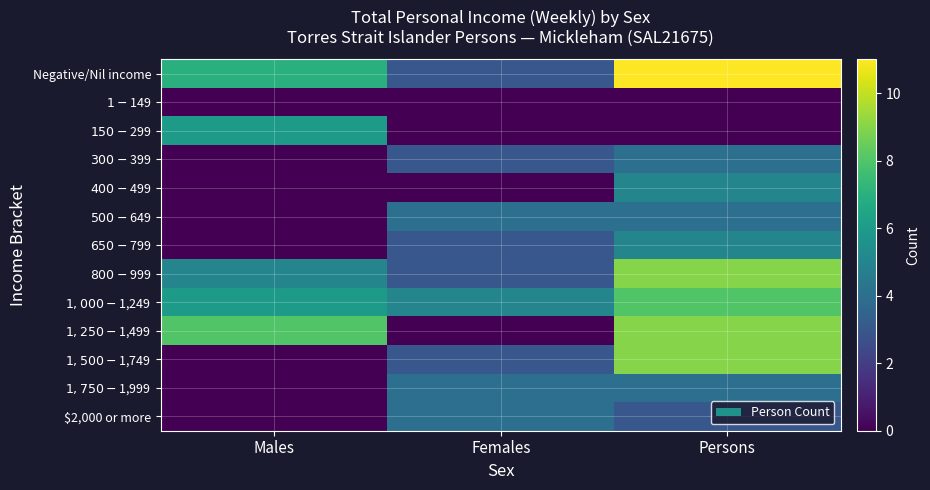

What is the difference between the highest and lowest values at Females?

5